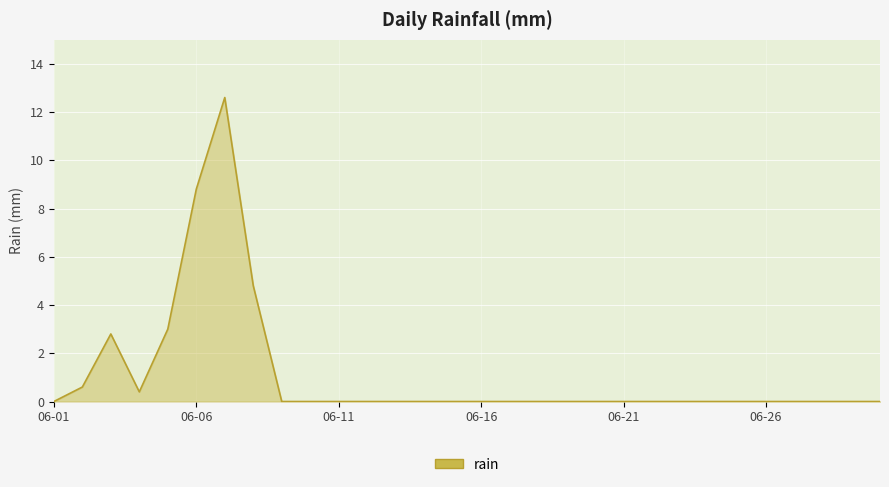

What is the difference between the maximum and minimum values?

12.6